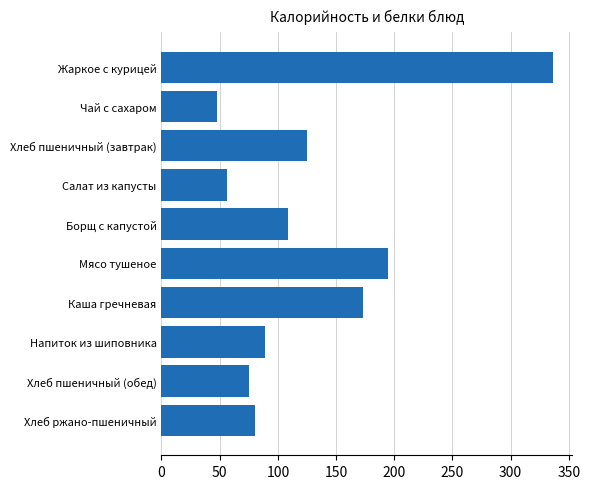

Where is the data nearest to the value 192?

Мясо тушеное